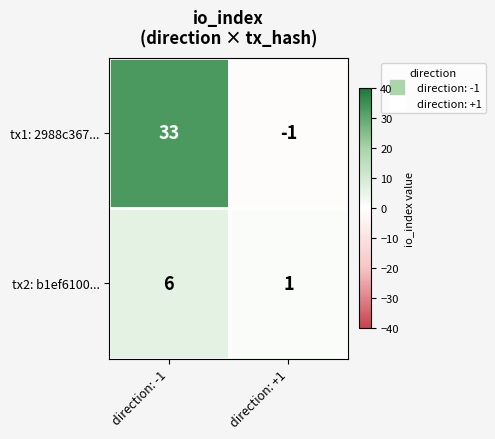

What is the difference between the tx1: 2988c367... values at direction: +1 and direction: -1?

34